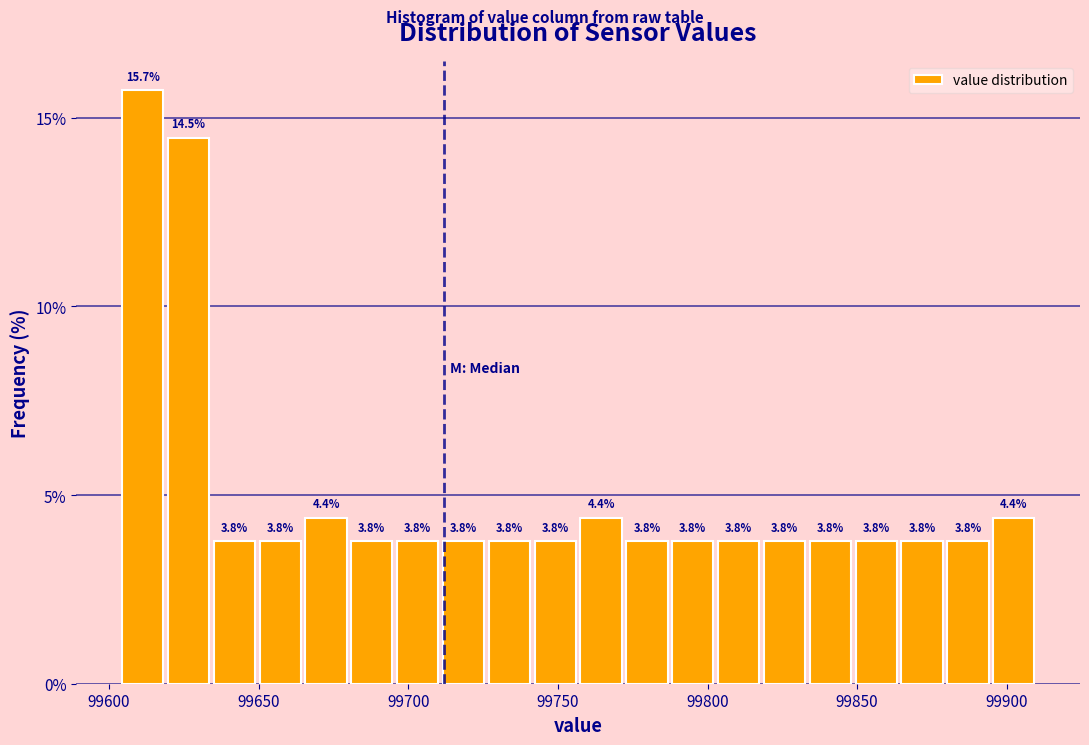

Around what value on the x-axis is the tallest bar? Give the approximate position of its centre, as read against the axis.

99610